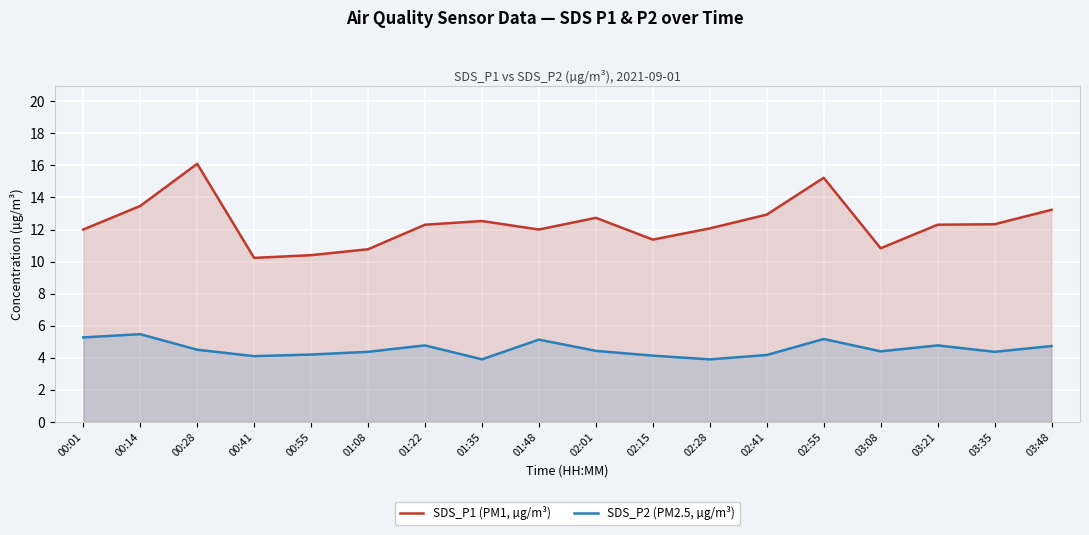

Which category has the highest value in the SDS_P2 (PM2.5, µg/m³) series?

00:14